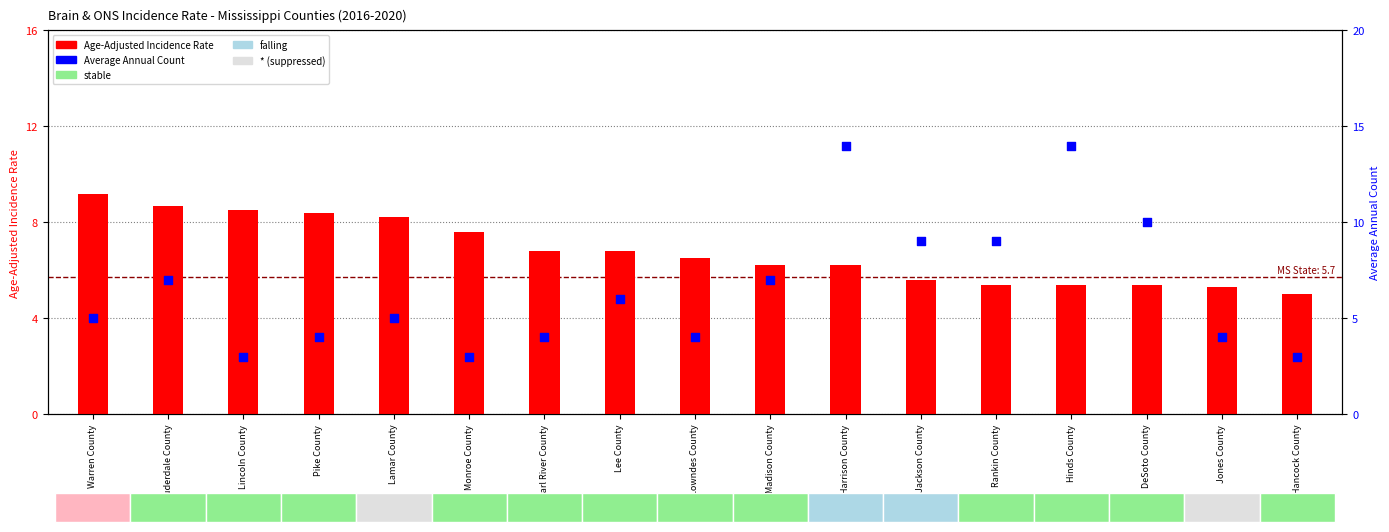

Which series has the largest total across all categories?

Age-Adjusted Incidence Rate